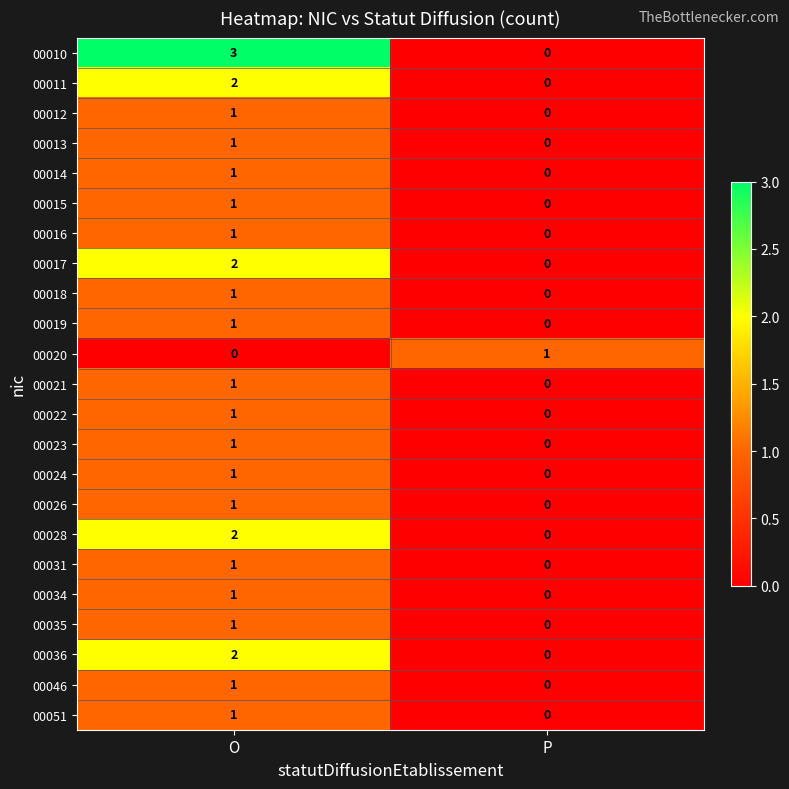

What is the maximum value shown in the chart?

3